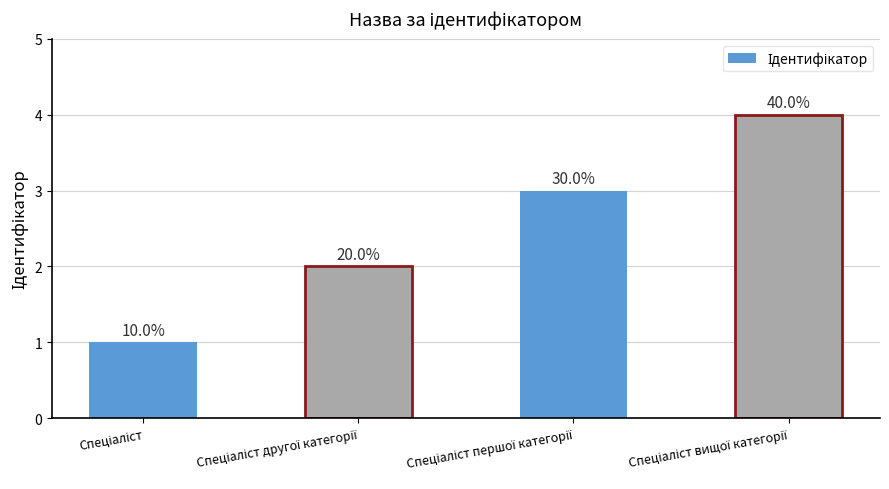

What is the label of the 4th bar from the right?

Спеціаліст